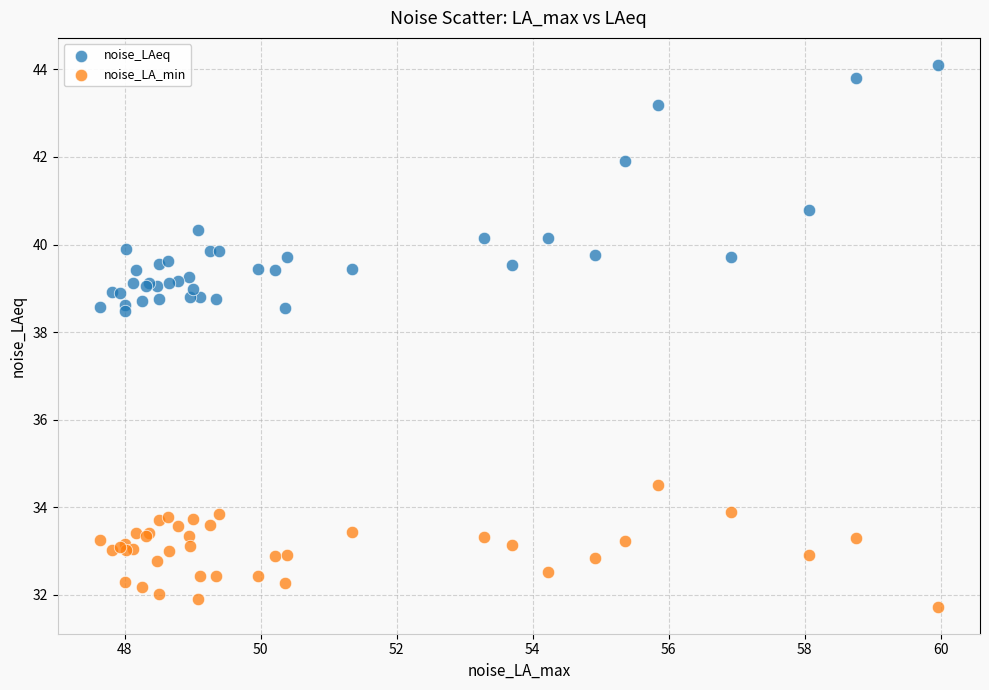

Which series has the widest spread of Y values?

noise_LAeq